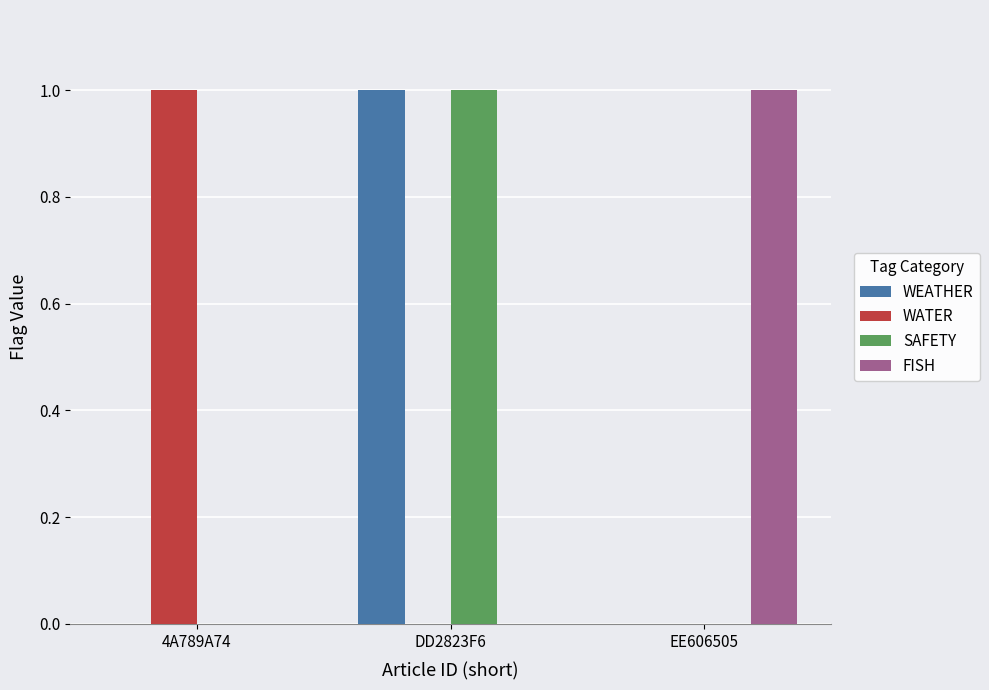

At which label does FISH reach its peak?

EE606505